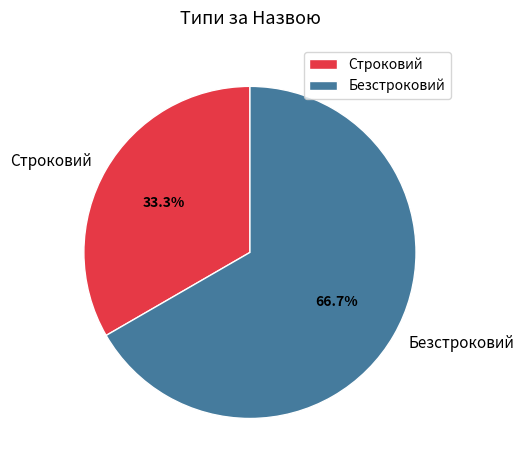

Between Безстроковий and Строковий, which is larger?

Безстроковий